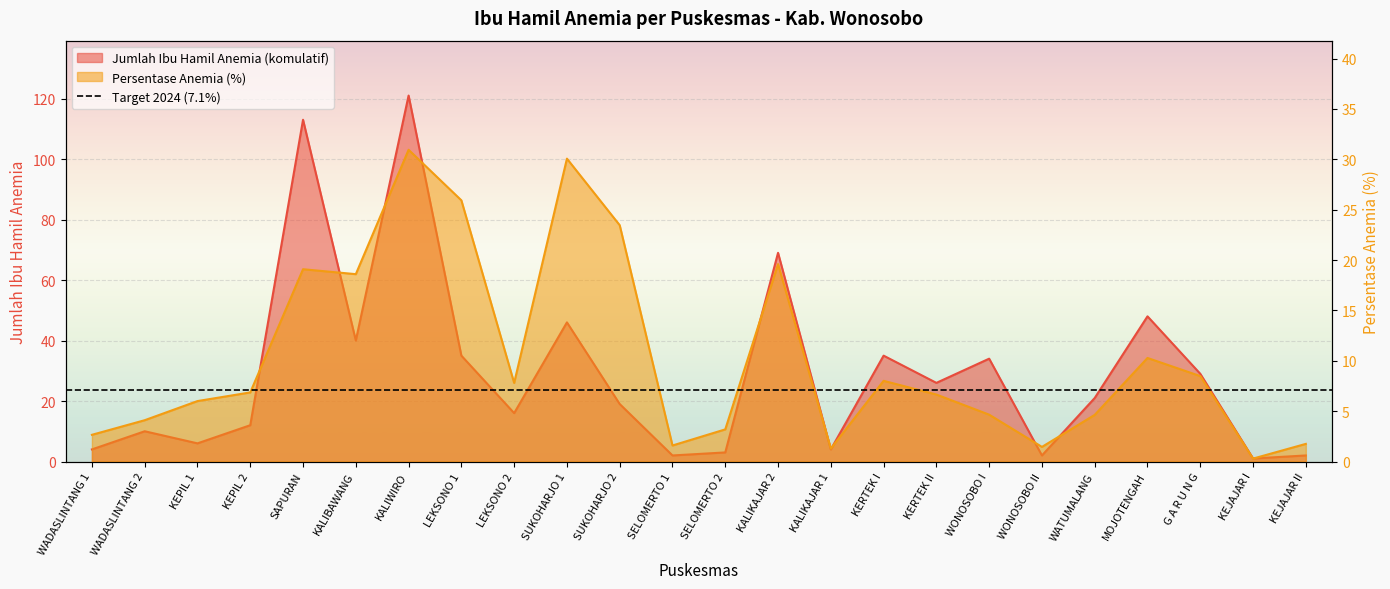

What is the spread (max minus min) of values at KALIWIRO?

90.0